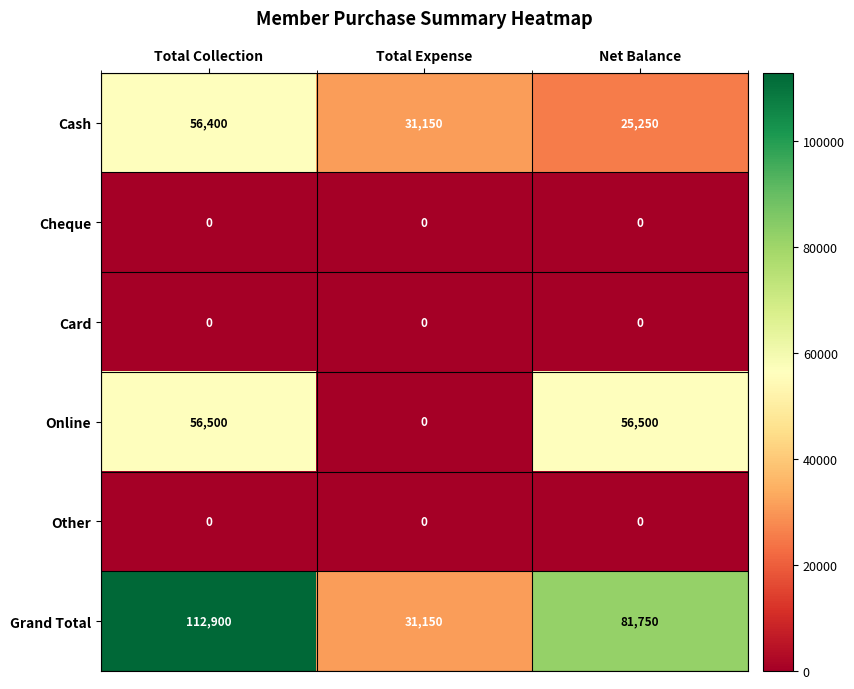

What is the total value across all series at Net Balance?

163500